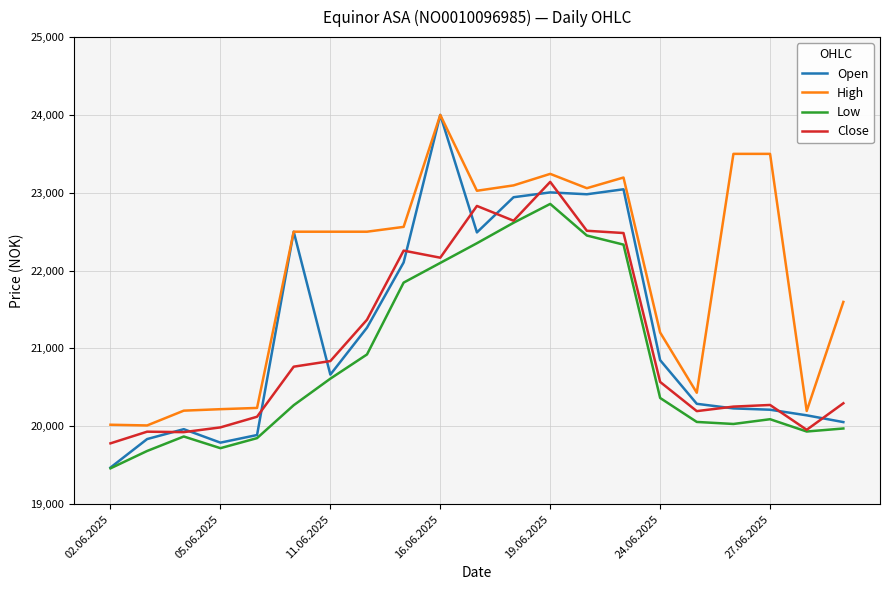

Which series has the largest total across all categories?

High